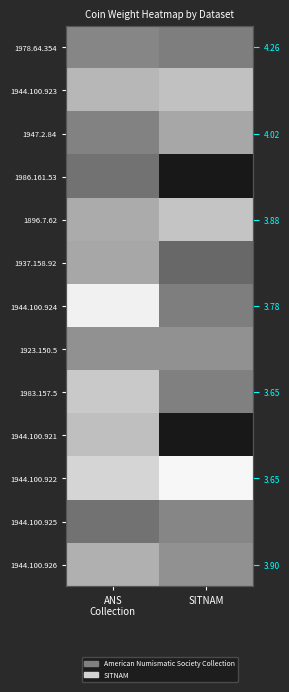

The value of 1986.161.53 at SITNAM is 2.0. True or false?

False